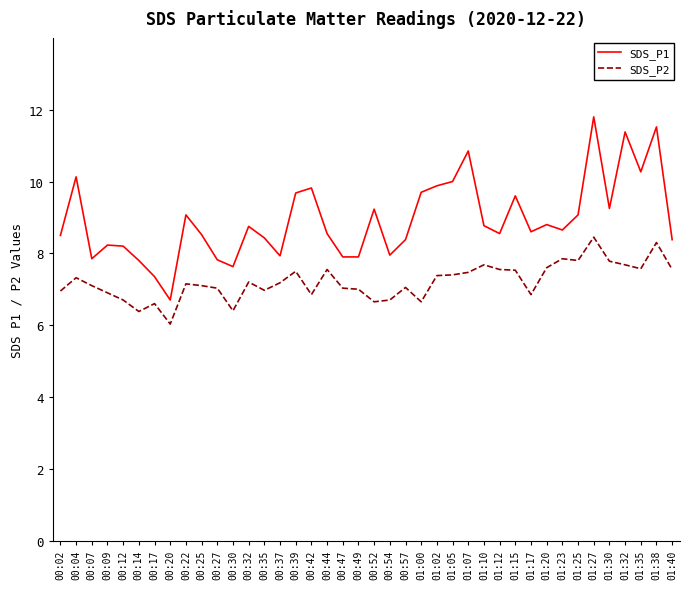

Rank the series by their maximum value, from highest to lowest.

SDS_P1, SDS_P2